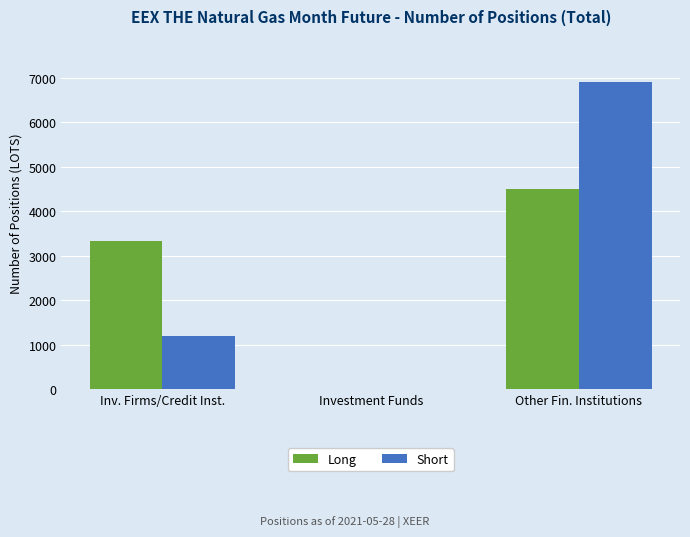

Reading left to right, list all the values displayed in this chart.

Long: 3330.0	0.0	4503.1
Short: 1200.0	0.0	6904.2